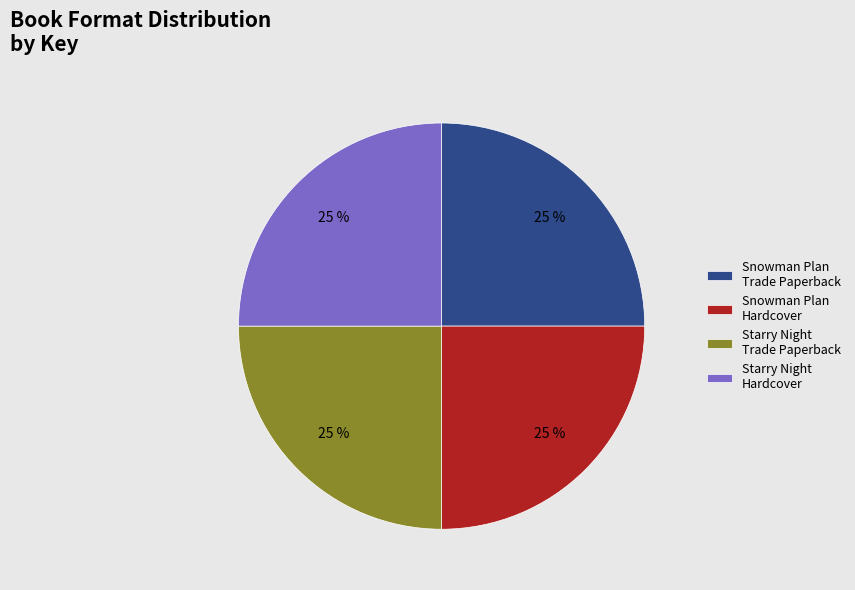

Is there any slice that represents more than half of the pie?

No